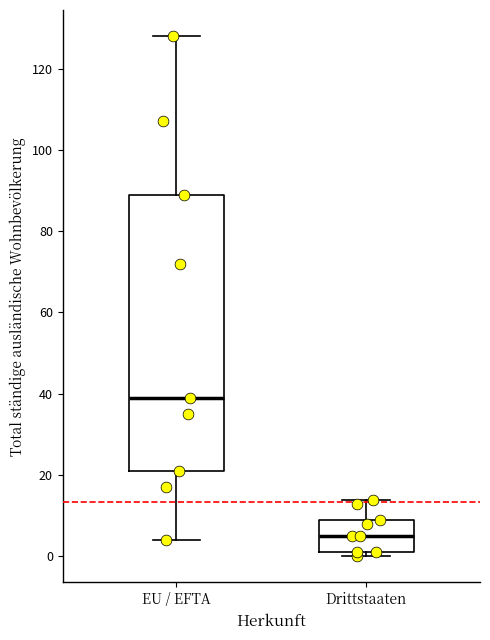

Which box is the tallest, from its lower edge to its upper edge?

EU / EFTA